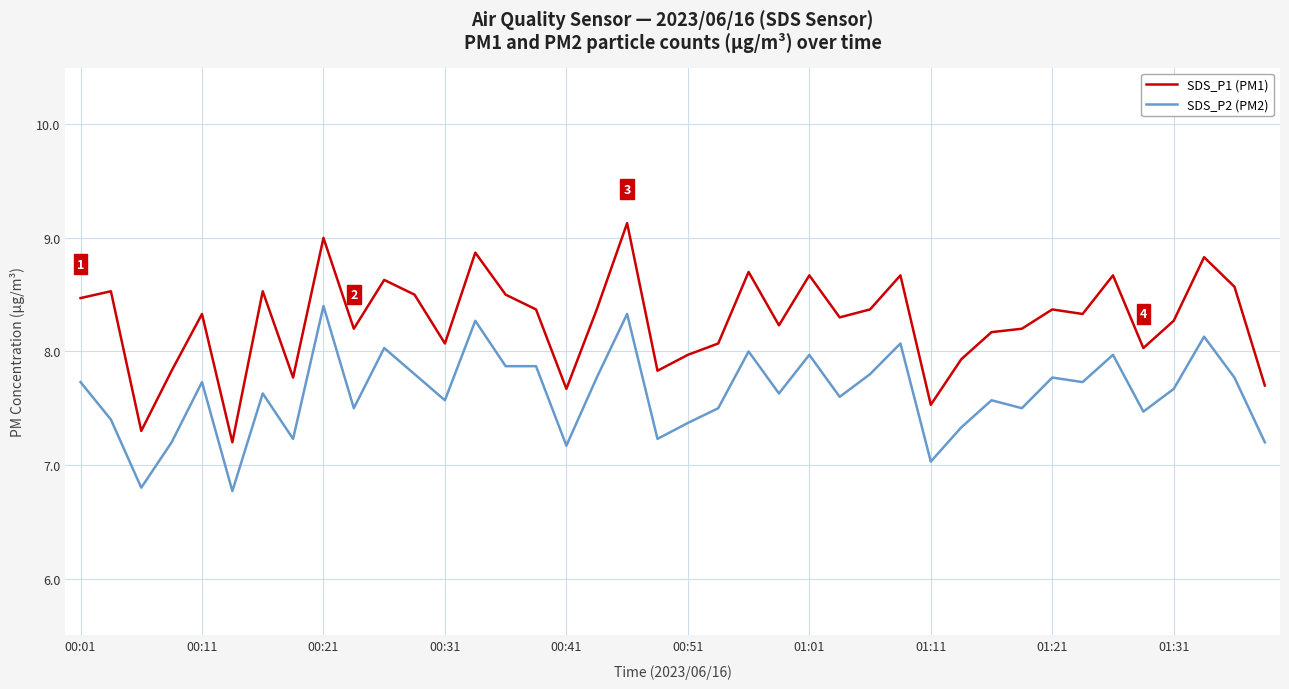

Which series has the largest total across all categories?

SDS_P1 (PM1)